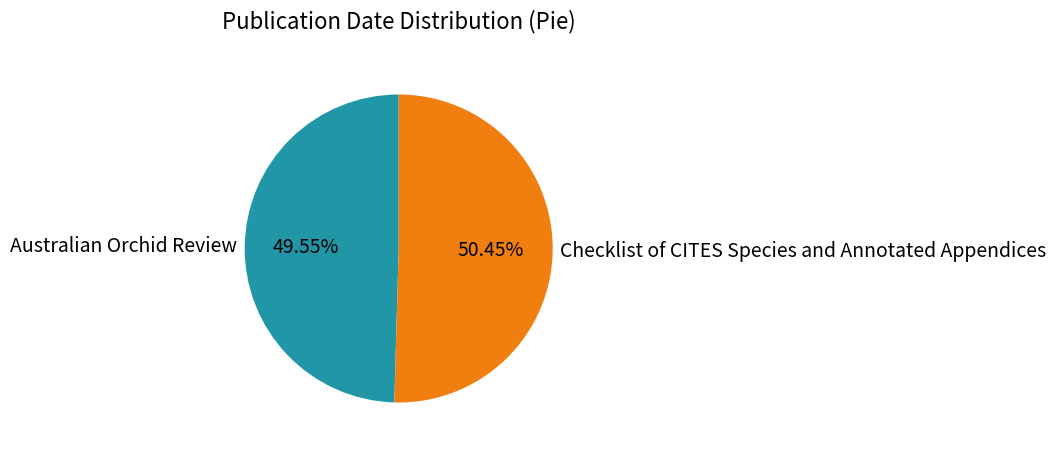

Approximately how many times larger is the value at Checklist of CITES Species and Annotated Appendices compared to Australian Orchid Review?

1.0